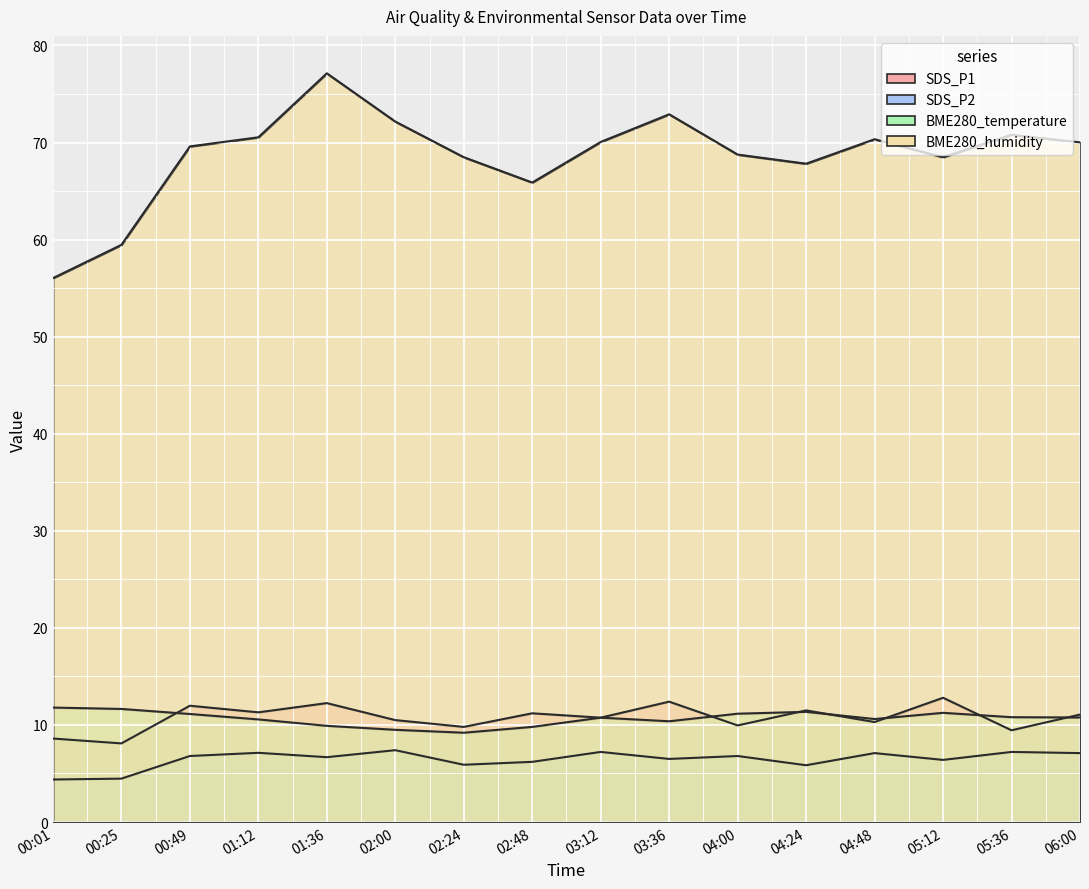

What is the difference between the second highest and second lowest values in the SDS_P1 series?

3.8